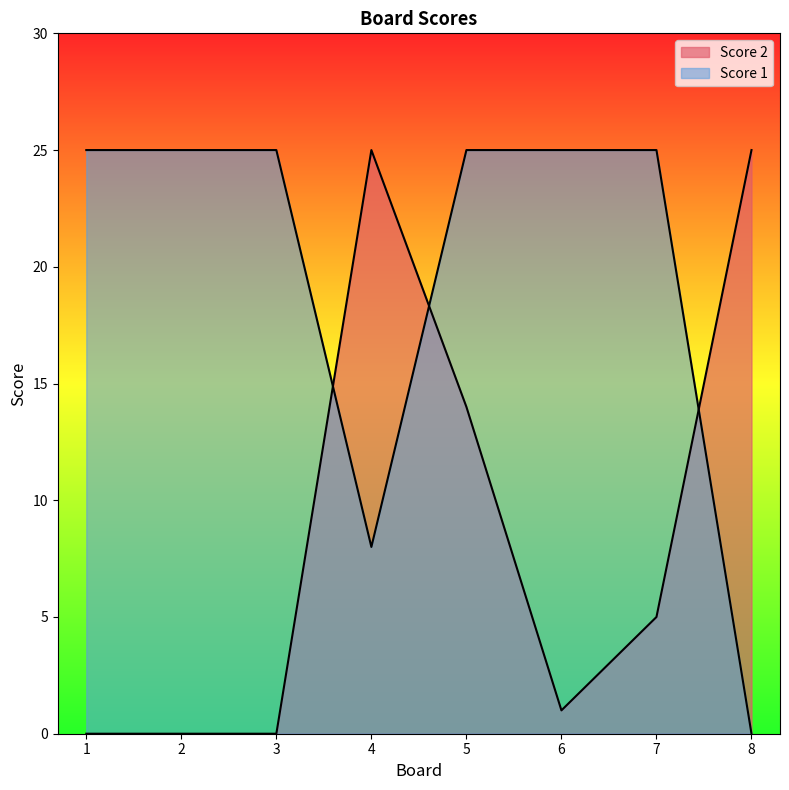

What is the value of the Score 1 point at the 1st from the left?

25